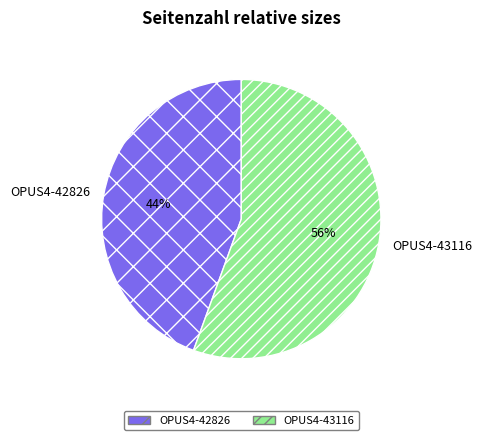

What is the majority slice?

OPUS4-43116